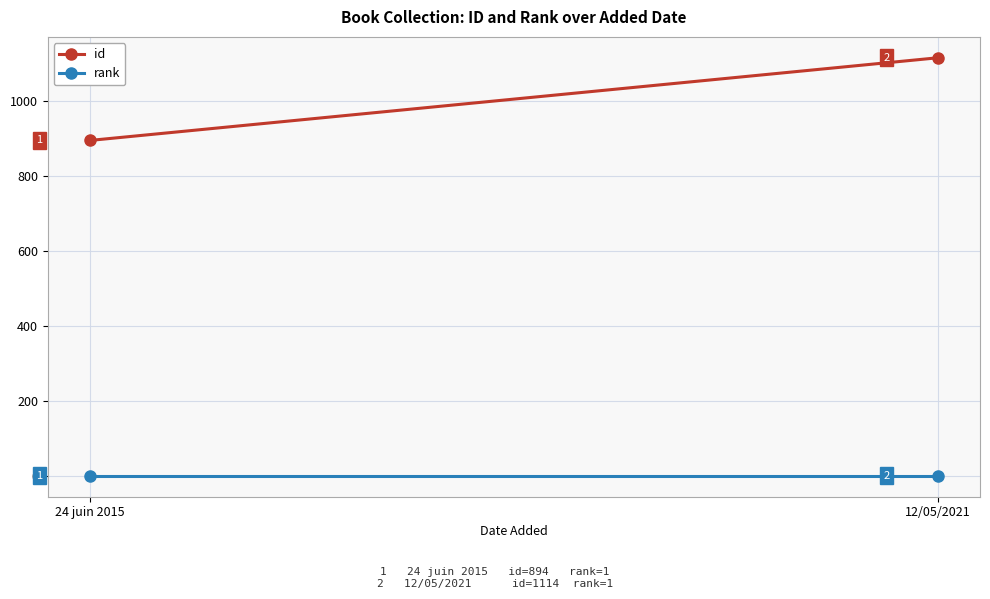

What is the total value across all series at 24 juin 2015?

895